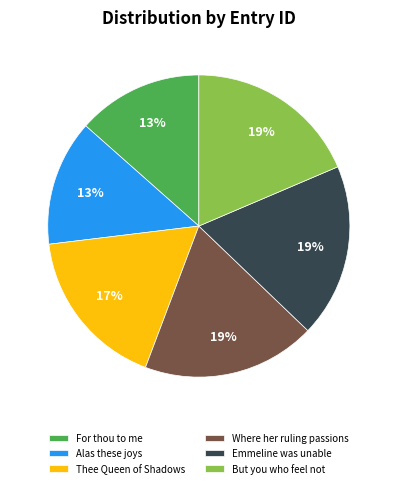

To the nearest percent, what is the average slice percentage?

17%